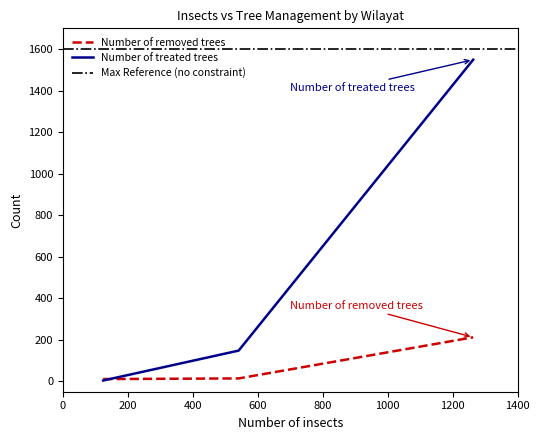

Reading left to right, extract all data points from this chart.

Number of removed trees: Khasab=11	Daba=14	Madha=212
Number of treated trees: Khasab=4	Daba=148	Madha=1549